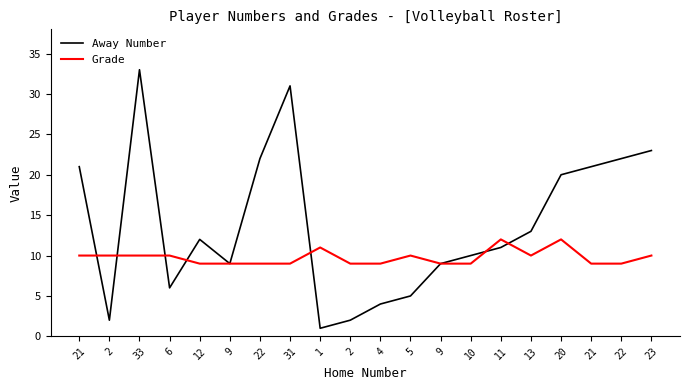

The value of Away Number at 13 is 13. True or false?

True